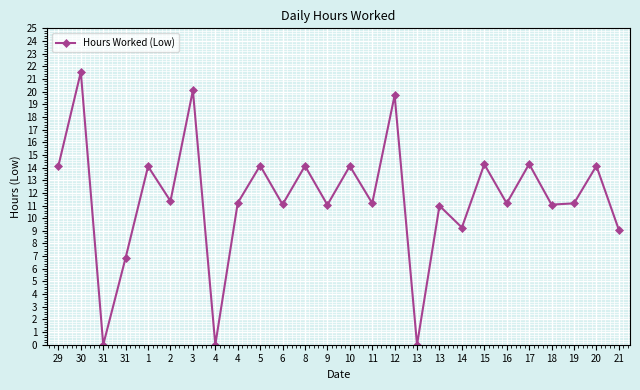

At which category does the chart reach its minimum across all series?

31